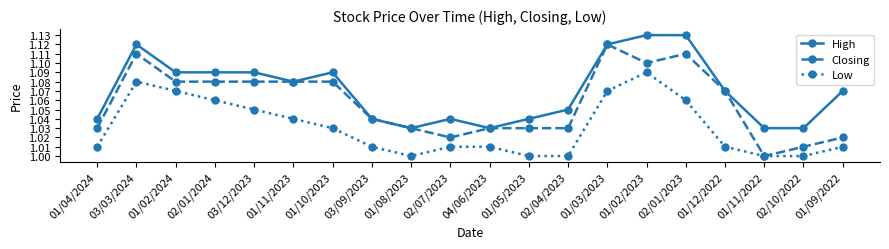

True or false: Closing has more than 1 interior local peaks.

True